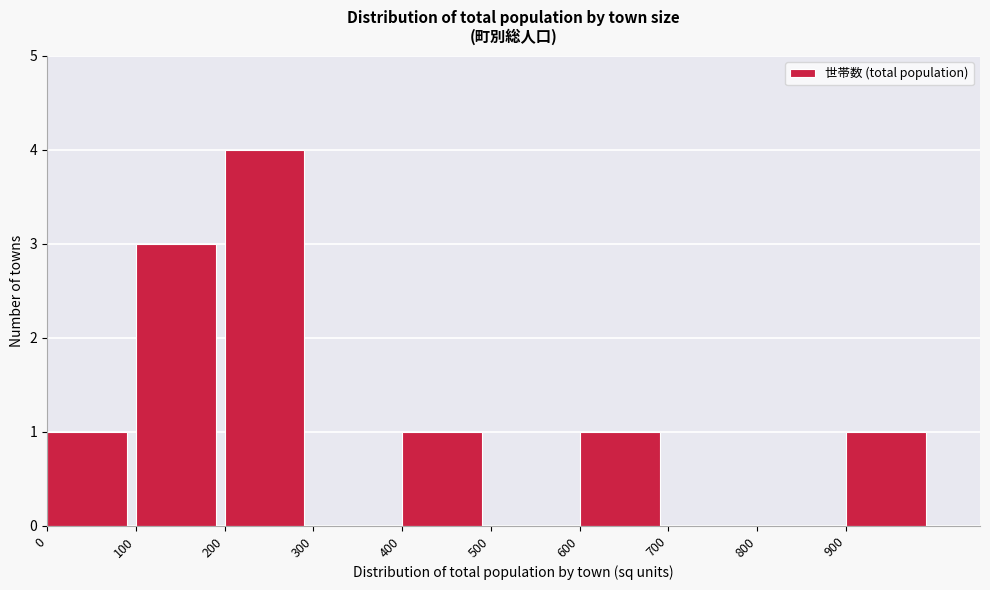

Reading left to right, transcribe this chart: for each bar, give the range it covers on the x-axis and its height. The values are not printed on the chart, so give them approximately, as read against the axis.

0 to 100: 1
100 to 200: 3
200 to 300: 4
300 to 400: 0
400 to 500: 1
500 to 600: 0
600 to 700: 1
700 to 800: 0
800 to 900: 0
900 to 1000: 1